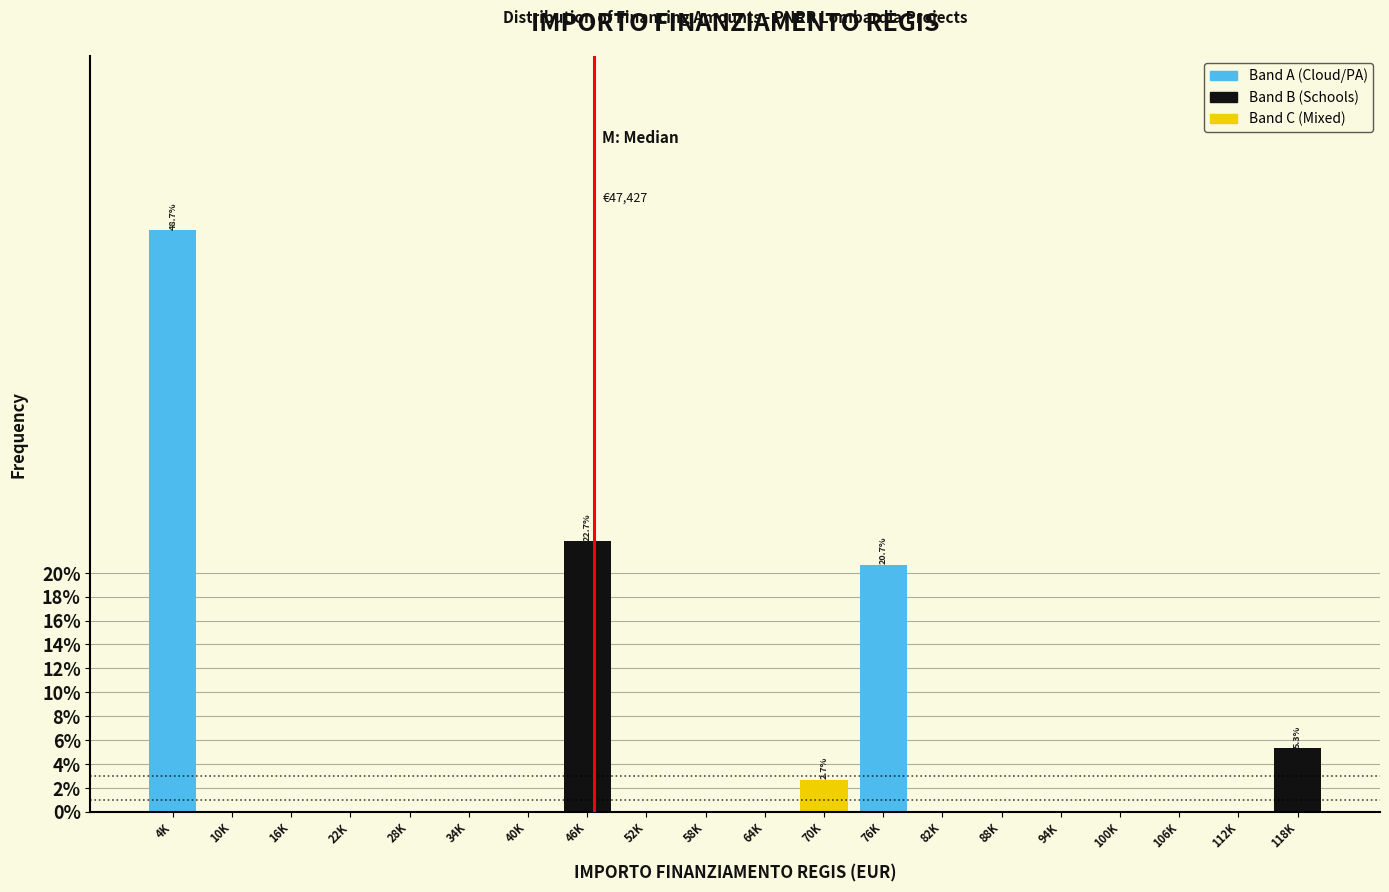

Reading right to left, transcribe all the data shown in this chart.

118K=5.3	112K=0.0	106K=0.0	100K=0.0	94K=0.0	88K=0.0	82K=0.0	76K=20.7	70K=2.7	64K=0.0	58K=0.0	52K=0.0	46K=22.7	40K=0.0	34K=0.0	28K=0.0	22K=0.0	16K=0.0	10K=0.0	4K=48.7